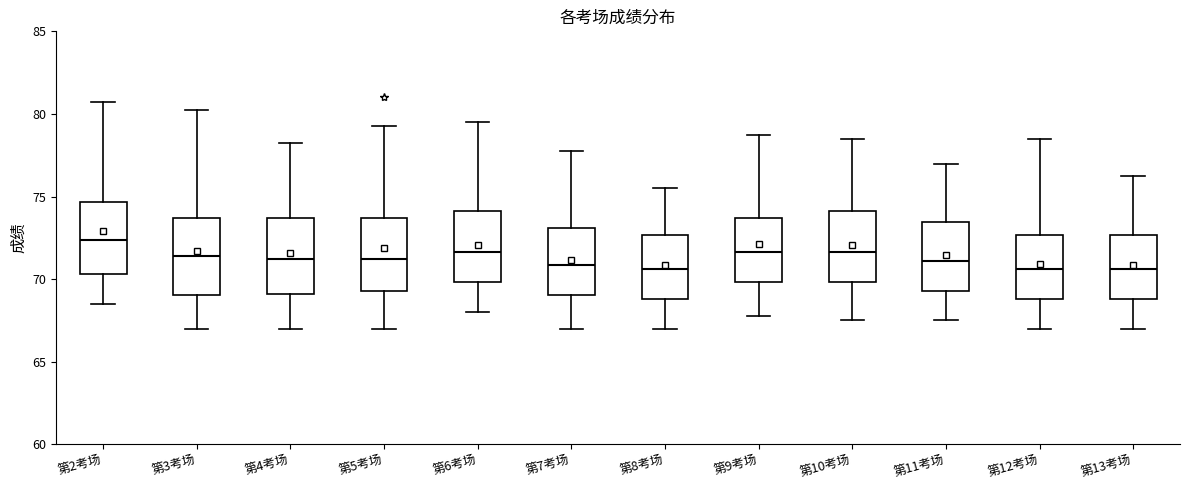

Reading left to right, transcribe this box plot: for each box, give where its median line is, the range the box spans, and where its two whiskers end, as read against the y-axis. The values are not printed on the chart, so give them approximately, as read against the axis.

第2考场: median 72.5, box 70.5 to 74.5, whiskers 68.5 to 81.0
第3考场: median 71.5, box 69.0 to 73.5, whiskers 67.0 to 80.5
第4考场: median 71.5, box 69.0 to 73.5, whiskers 67.0 to 78.5
第5考场: median 71.5, box 69.5 to 73.5, whiskers 67.0 to 79.5
第6考场: median 71.5, box 70.0 to 74.0, whiskers 68.0 to 79.5
第7考场: median 71.0, box 69.0 to 73.0, whiskers 67.0 to 78.0
第8考场: median 70.5, box 69.0 to 72.5, whiskers 67.0 to 75.5
第9考场: median 71.5, box 70.0 to 73.5, whiskers 68.0 to 79.0
第10考场: median 71.5, box 70.0 to 74.0, whiskers 67.5 to 78.5
第11考场: median 71.0, box 69.5 to 73.5, whiskers 67.5 to 77.0
第12考场: median 70.5, box 69.0 to 72.5, whiskers 67.0 to 78.5
第13考场: median 70.5, box 69.0 to 72.5, whiskers 67.0 to 76.5